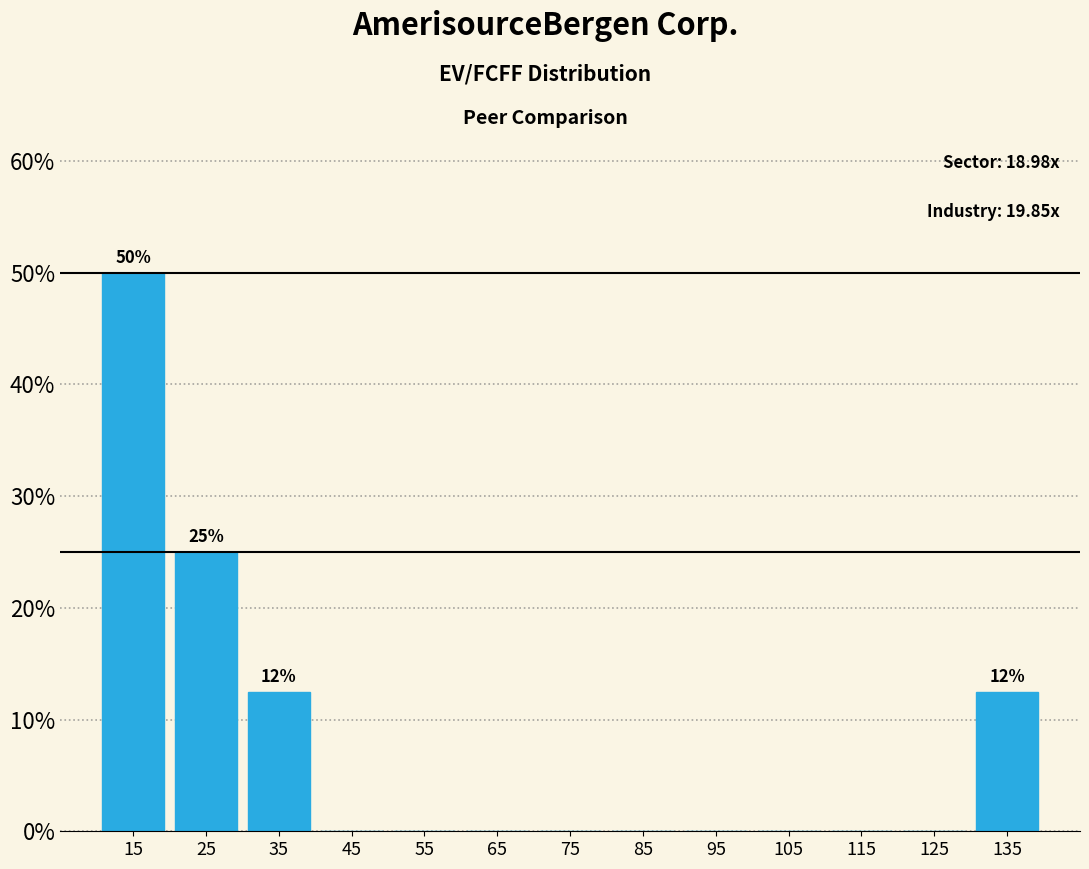

Which range on the x-axis has the tallest bar?

10 to 20